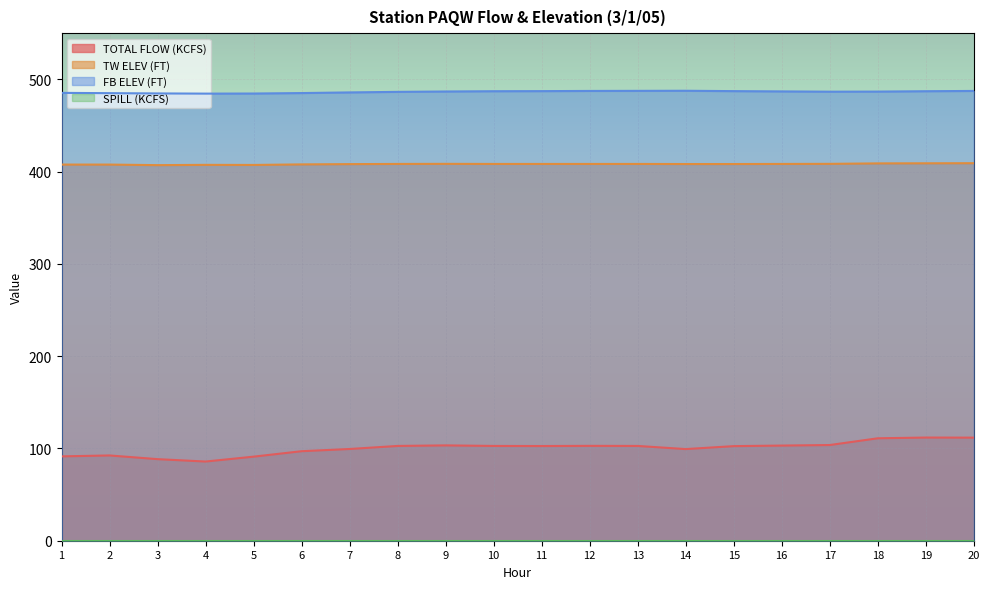

Is the value of TW ELEV (FT) at 12 greater than the value of FB ELEV (FT) at 19?

No